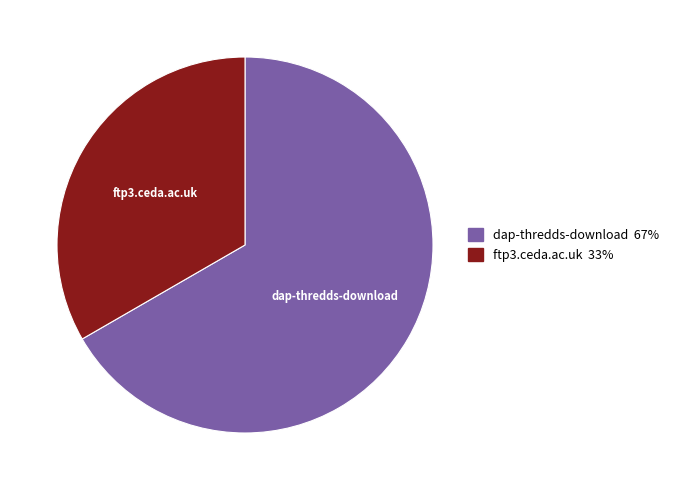

Is there any slice that represents more than half of the pie?

Yes